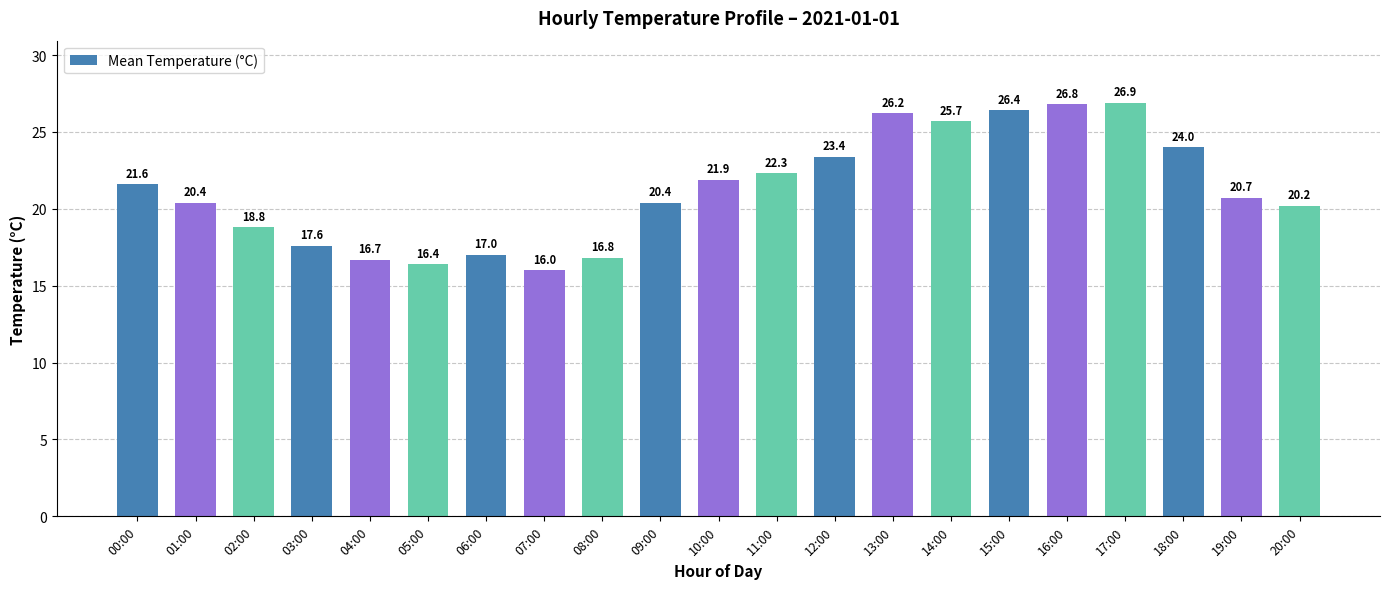

What position from the left is 00:00?

1